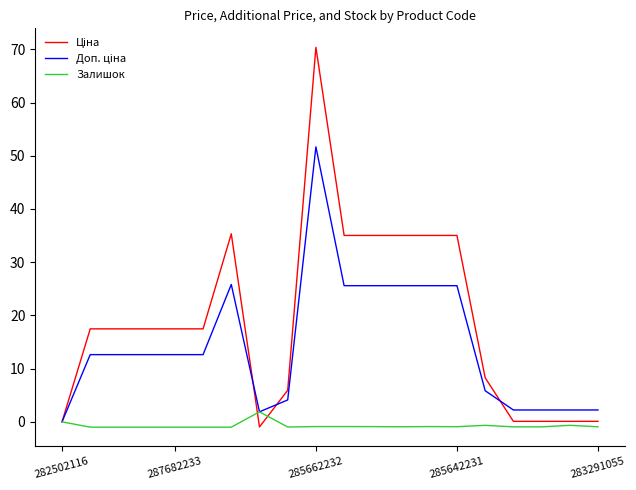

What is the greatest value displayed?

70.4